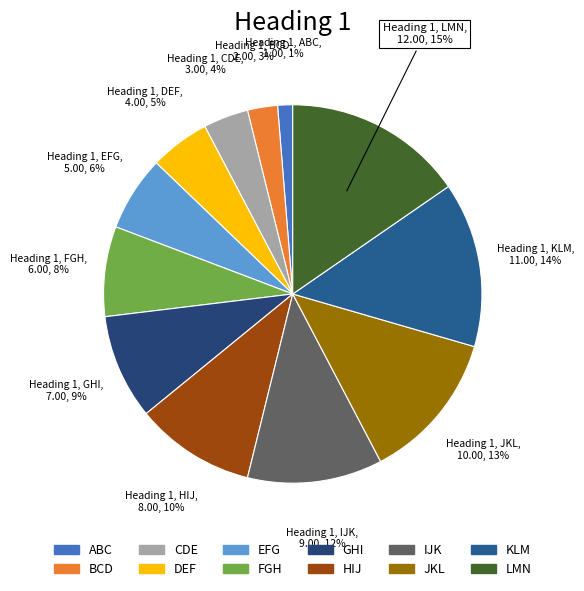

To the nearest percent, what is the difference between the largest and smallest slice percentages?

14%